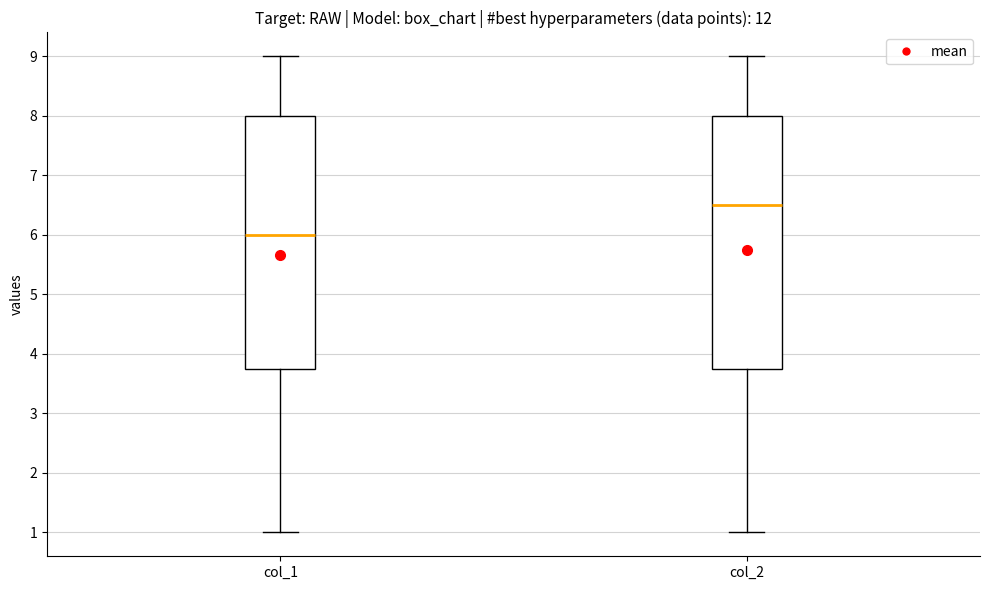

Which box's median line is the lowest?

col_1